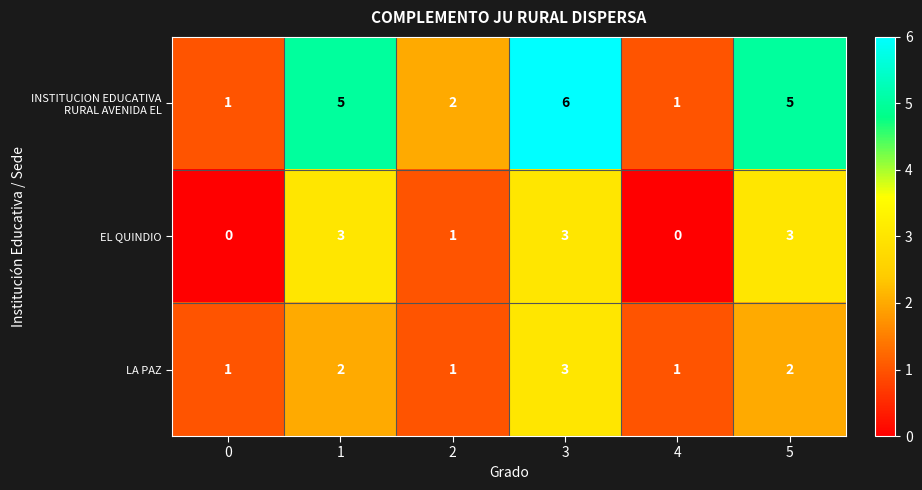

How many series are shown in this chart?

3